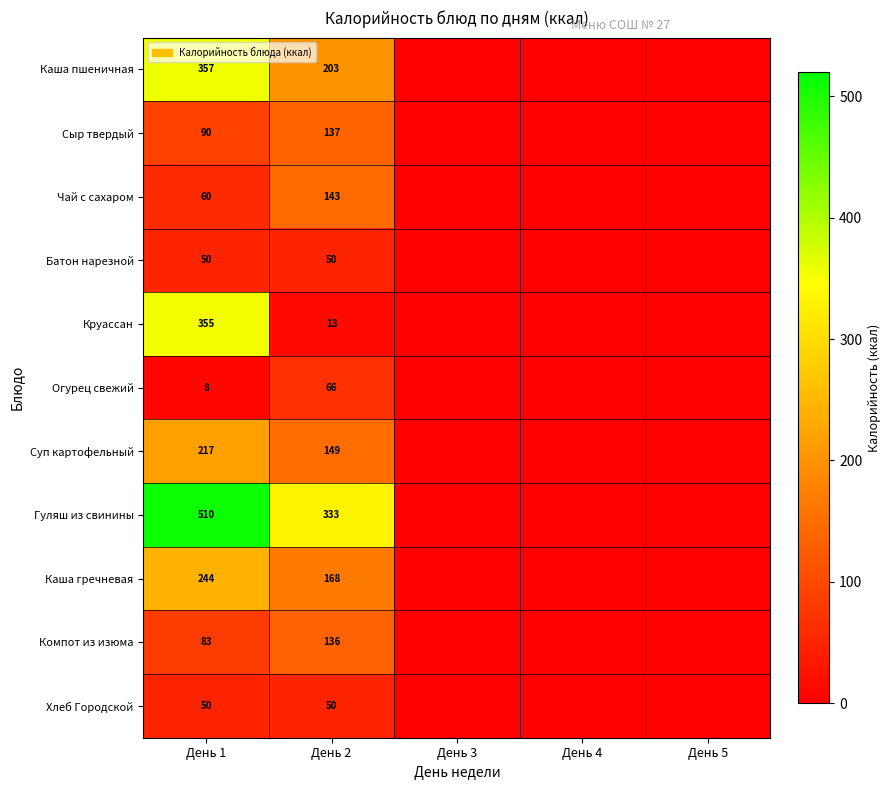

What is the difference between the highest and lowest values at День 2?

320